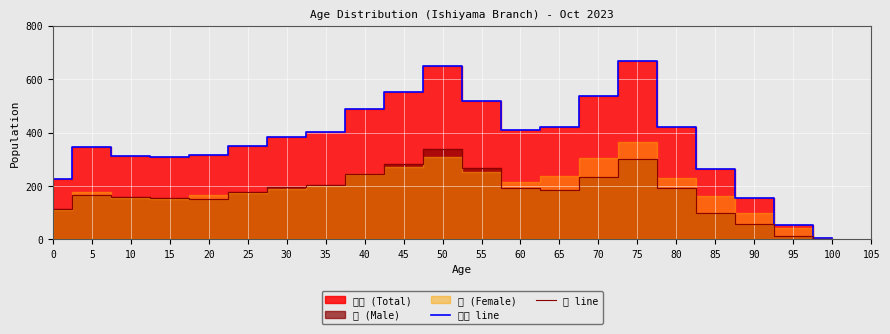

Reading left to right, what are all the values shown in this chart?

合計 line: 0=226	5=345	10=314	15=308	20=318	25=351	30=384	35=404	40=488	45=551	50=648	55=520	60=409	65=421	70=539	75=669	80=423	85=265	90=157	95=56	100=6
男 line: 0=115	5=168	10=160	15=157	20=152	25=176	30=195	35=205	40=244	45=281	50=340	55=267	60=192	65=184	70=234	75=303	80=193	85=101	90=58	95=13	100=0